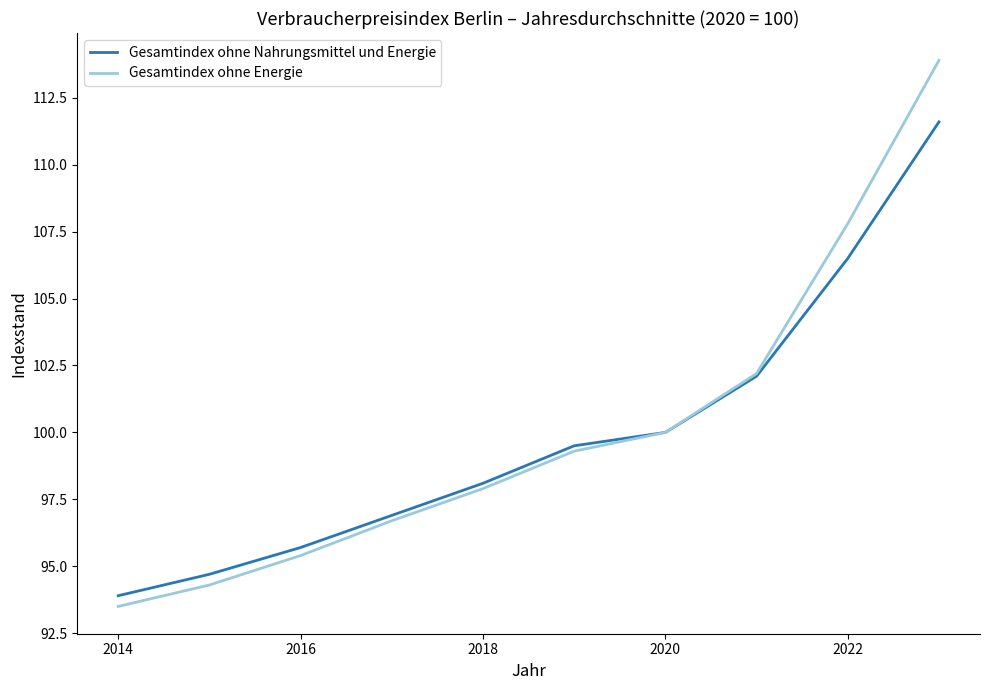

What are all the series names shown in the legend?

Gesamtindex ohne Nahrungsmittel und Energie, Gesamtindex ohne Energie